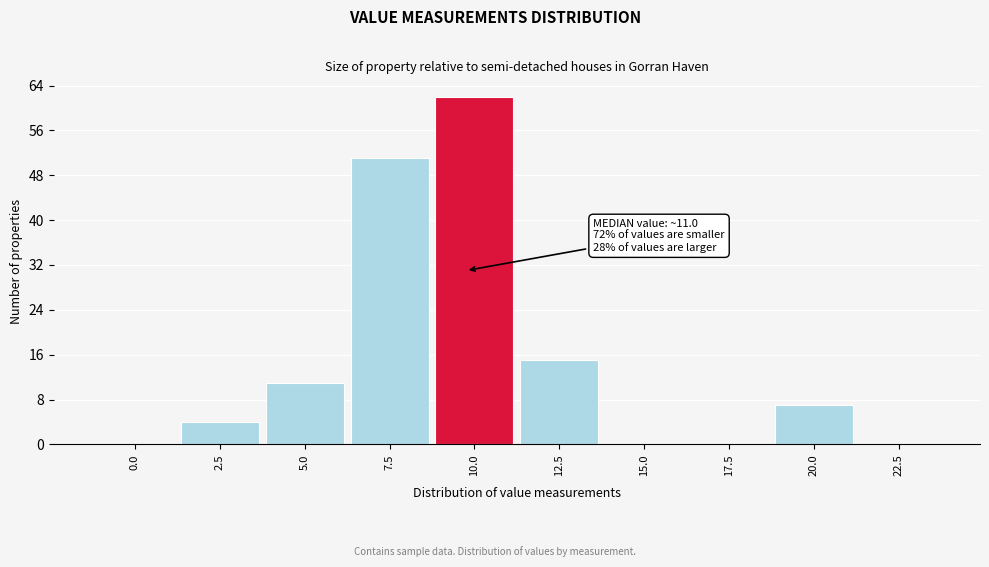

Reading left to right, extract all data points from this chart.

0.0=0	2.5=4	5.0=11	7.5=51	10.0=62	12.5=15	15.0=0	17.5=0	20.0=7	22.5=0